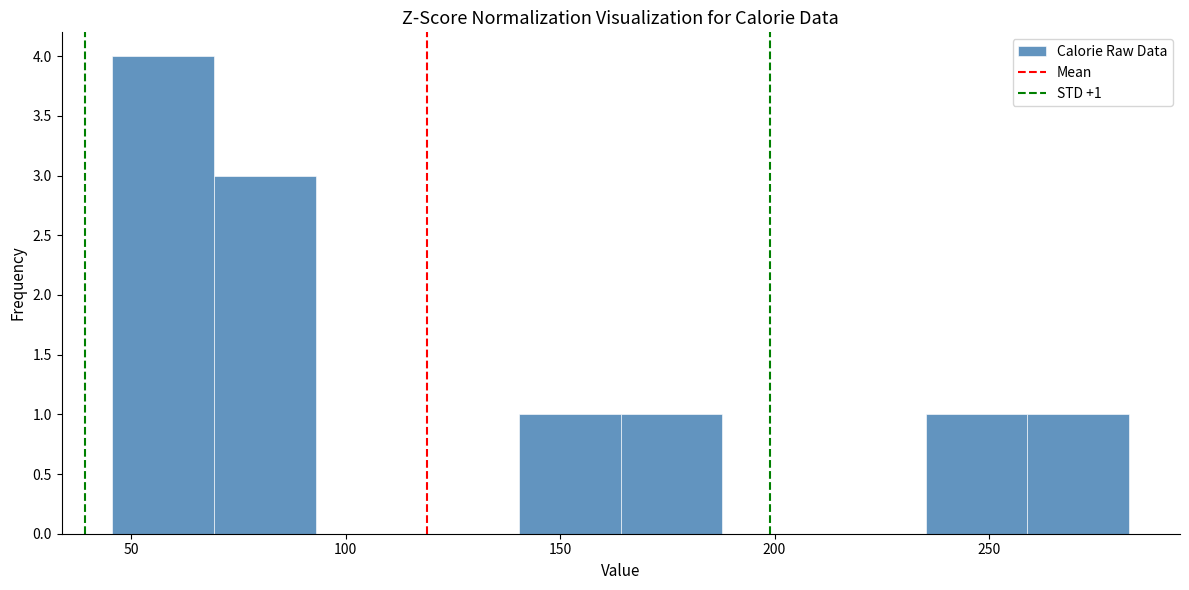

Over which range of the x-axis is the bar tallest?

45 to 70